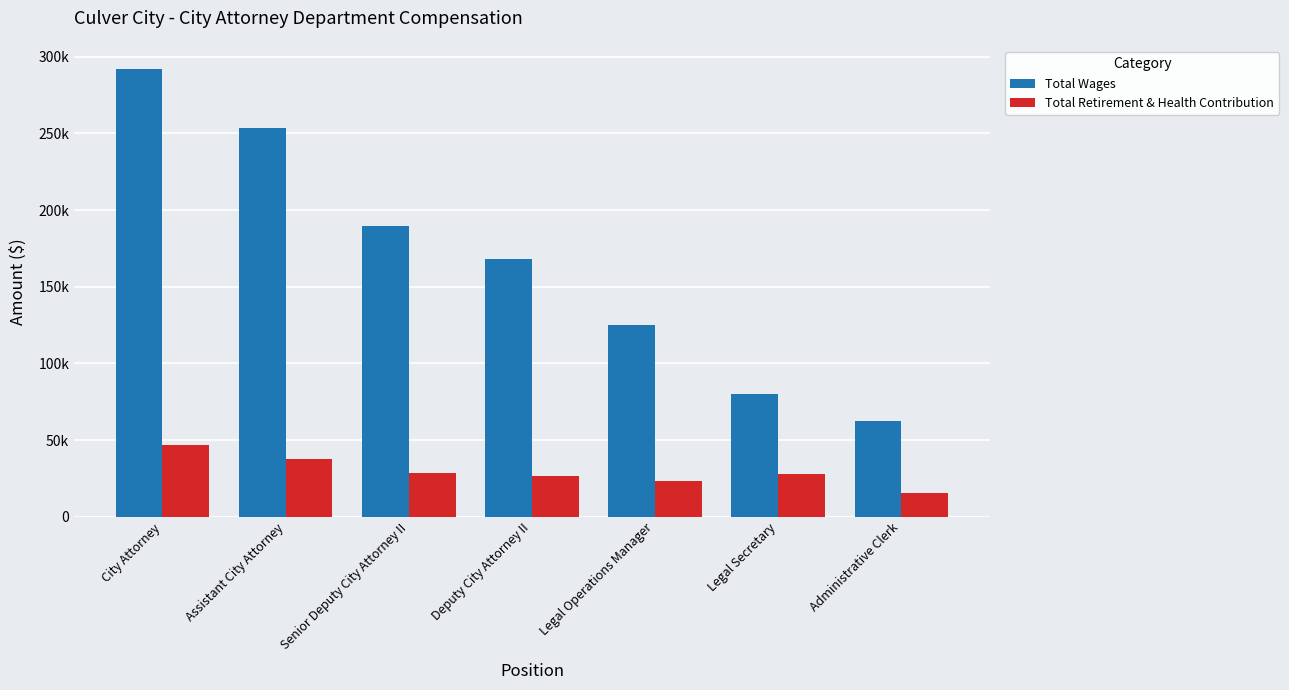

What is the difference between the maximum and second lowest values in the Total Wages series?

212446